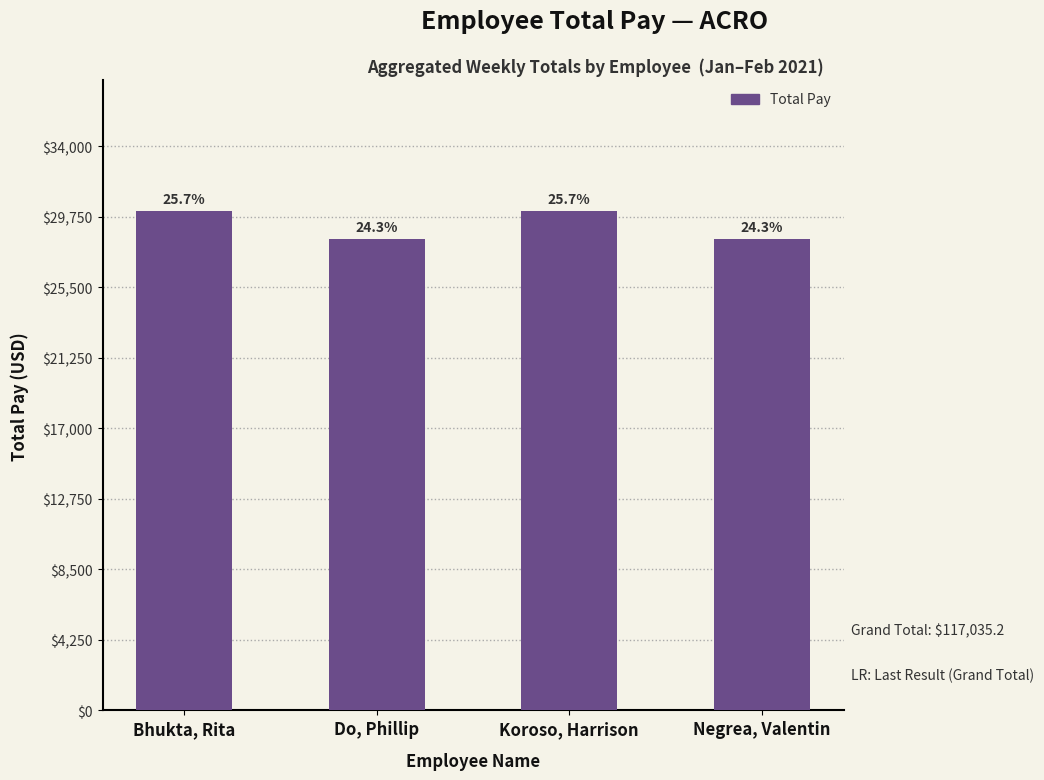

What is the sum of all values?

117035.2